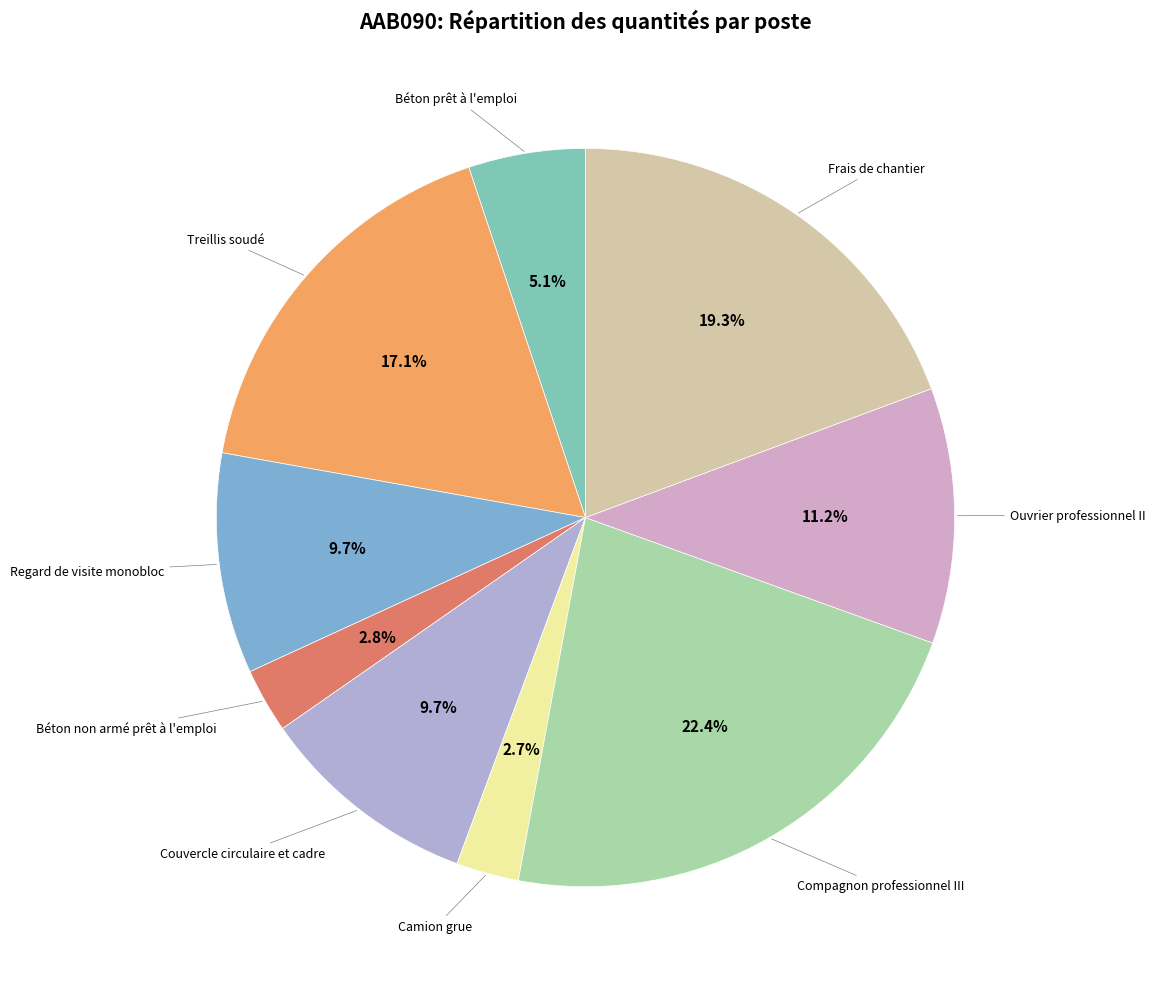

How many slices are in this pie chart?

9